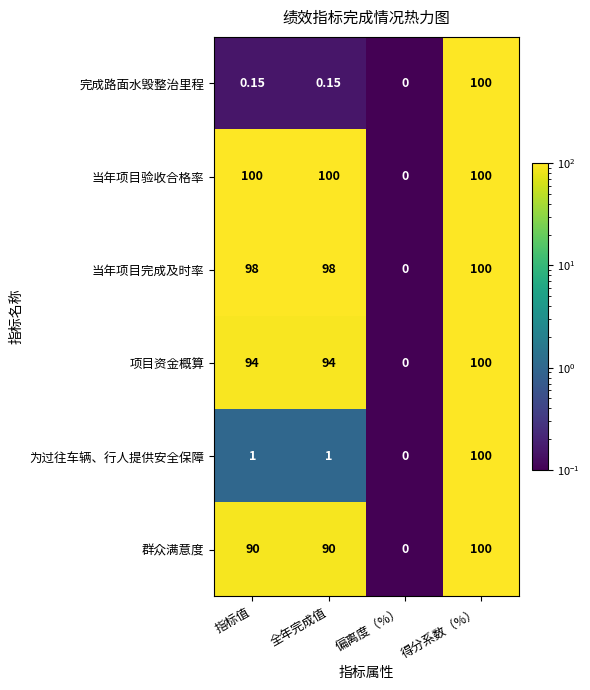

Which category has the highest value in the 当年项目完成及时率 series?

得分系数（%）